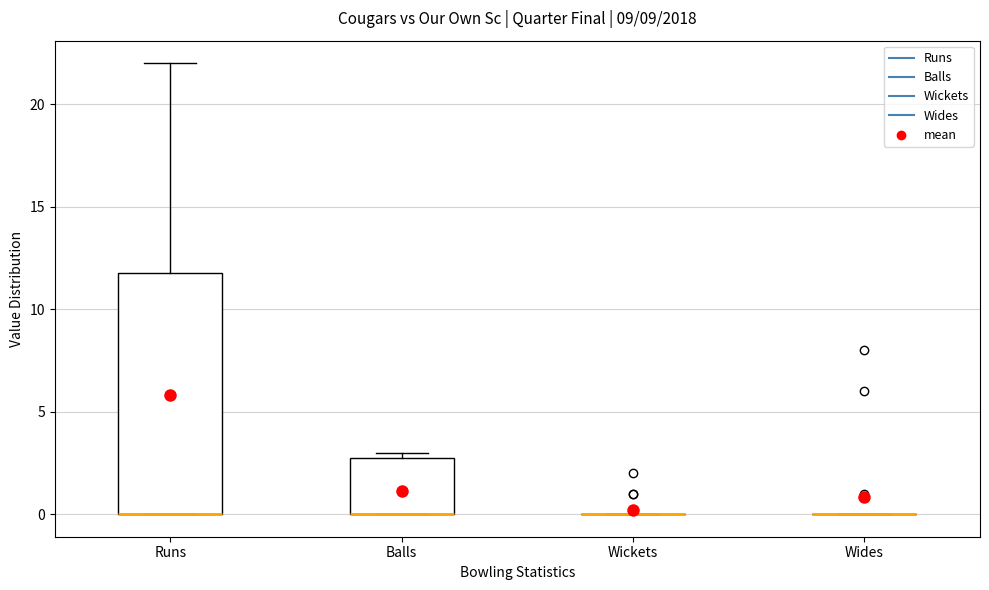

Which box is the tallest, from its lower edge to its upper edge?

Runs